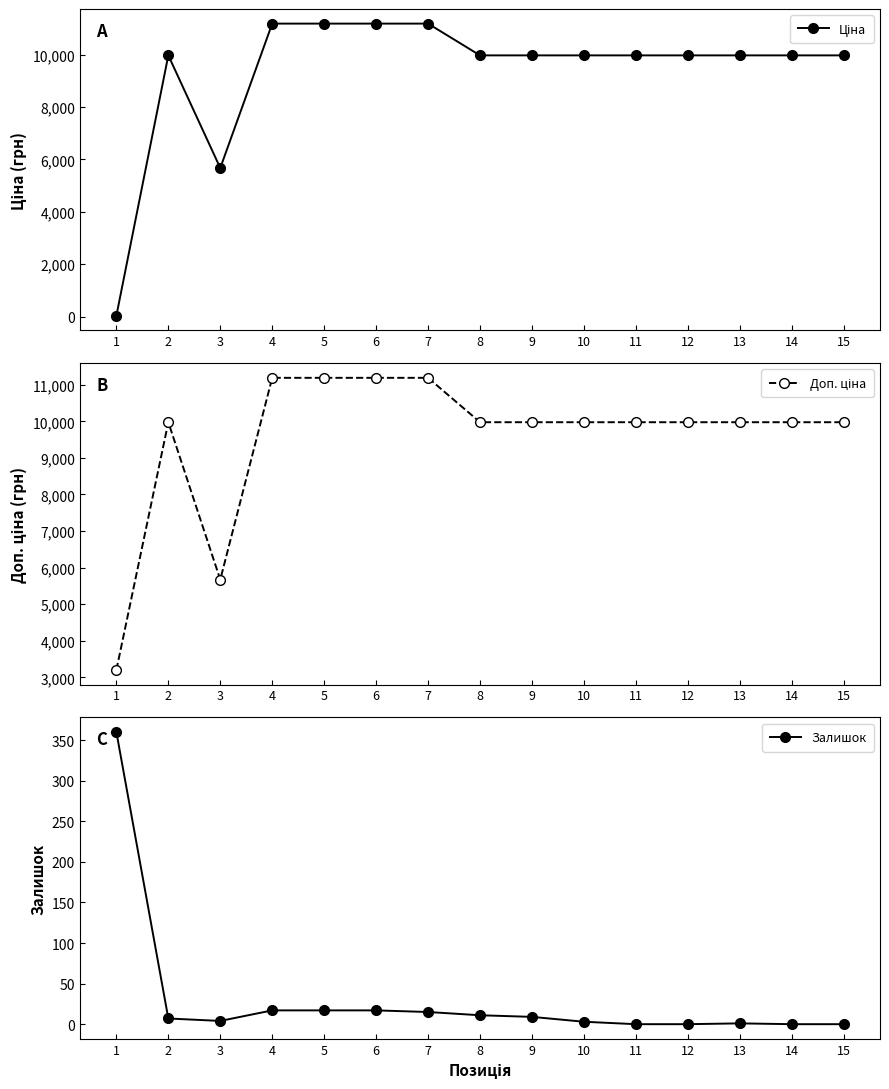

How many values in Залишок are above zero?

11